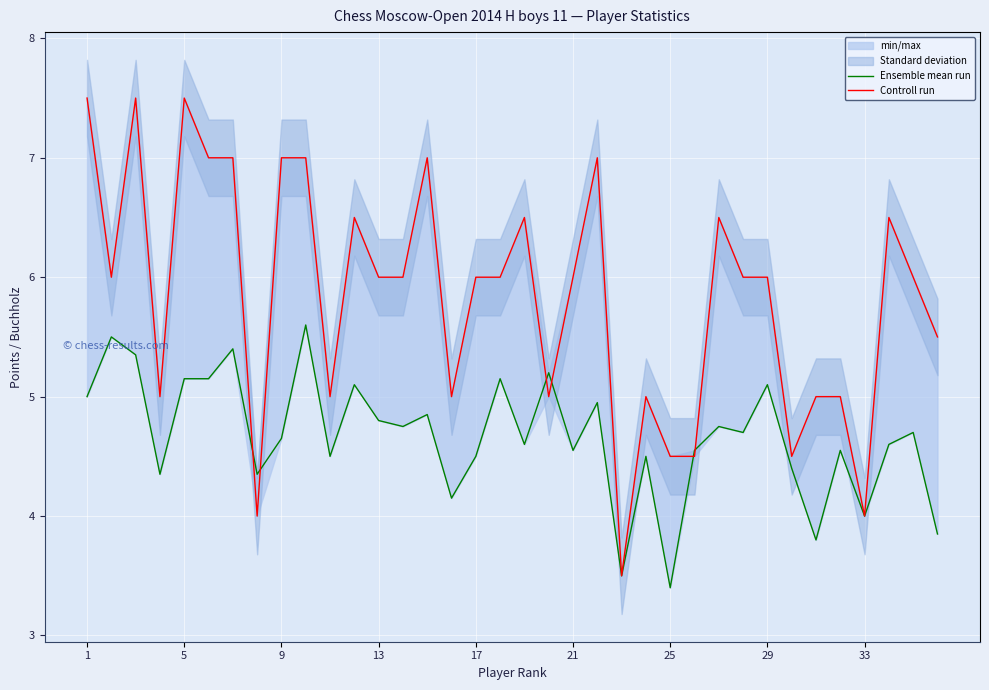

True or false: Controll run and Ensemble mean run intersect in this chart.

True